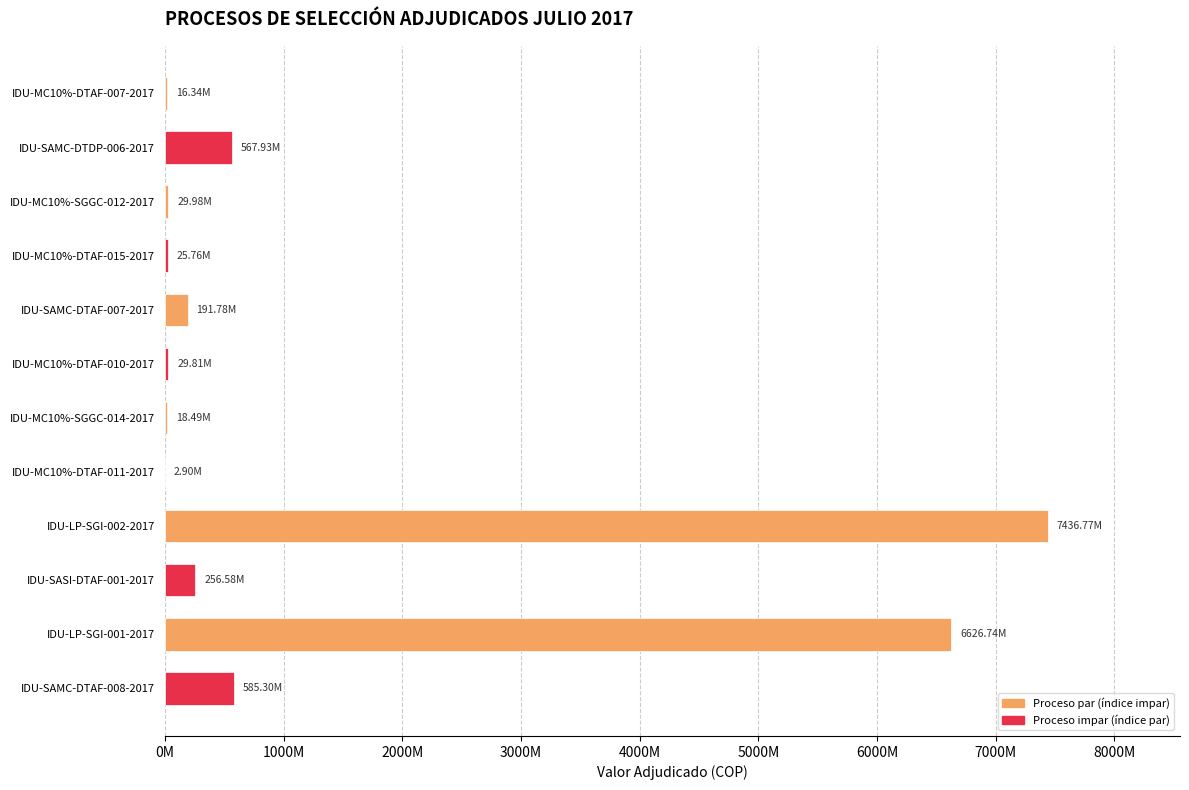

Are the bars horizontal?

Yes